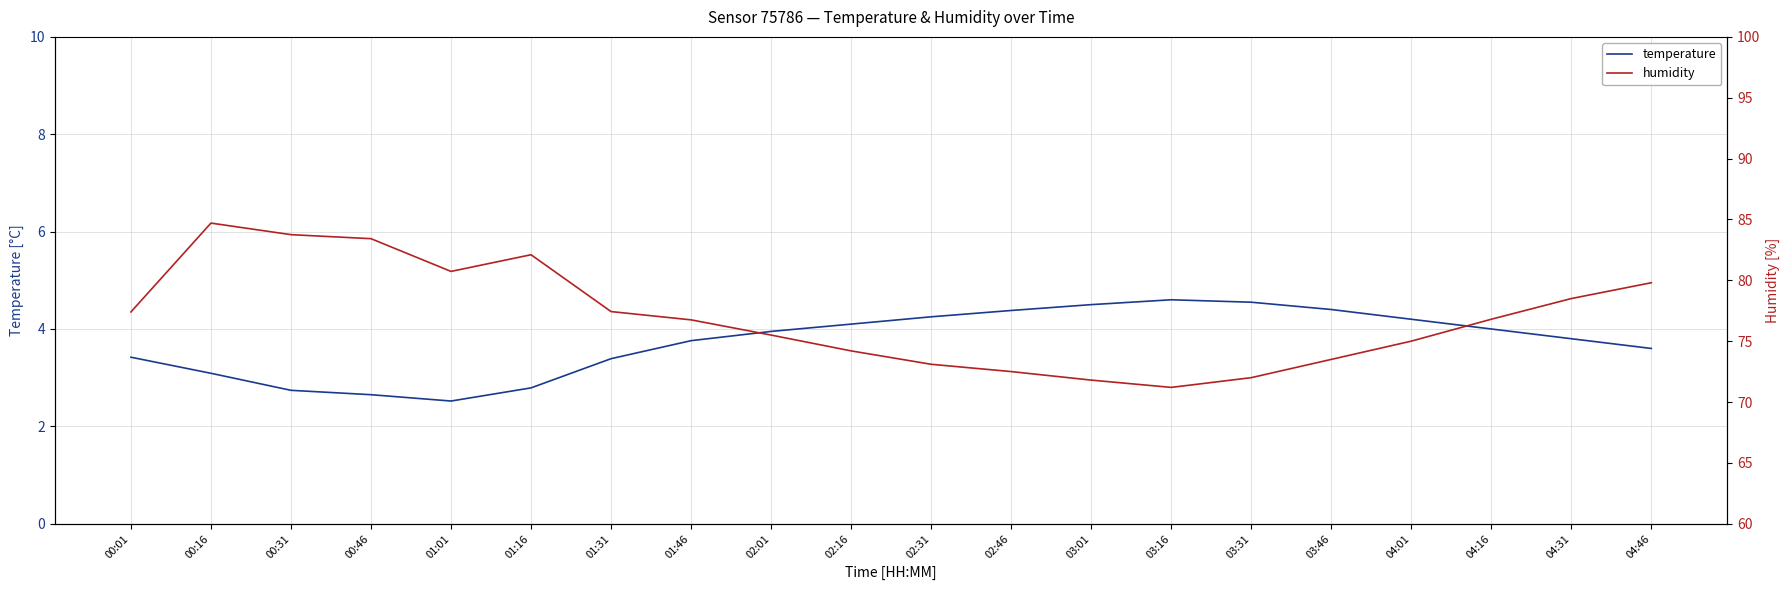

What is the label of the 12th point from the right?

02:01